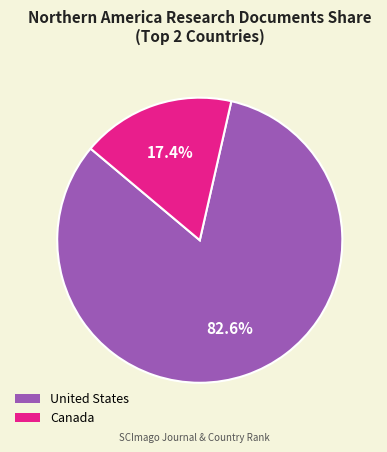

Combined, what portion of the pie is Canada and United States?

100.0%